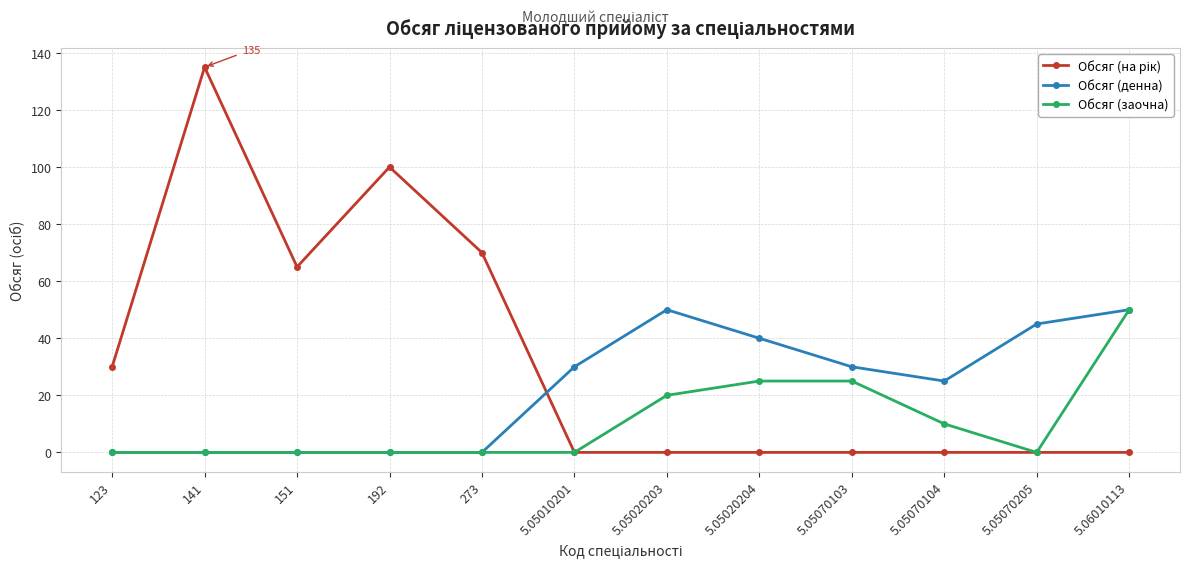

The value of Обсяг (денна) at 5.05070104 is 25. True or false?

True